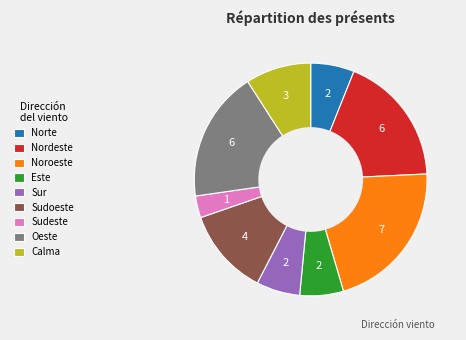

Is the sum of Noroeste and Este greater than half?

No